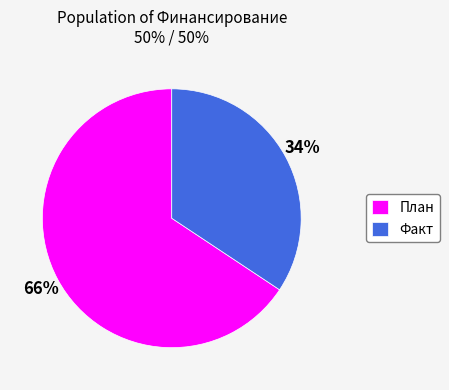

How many slices are in this pie chart?

2